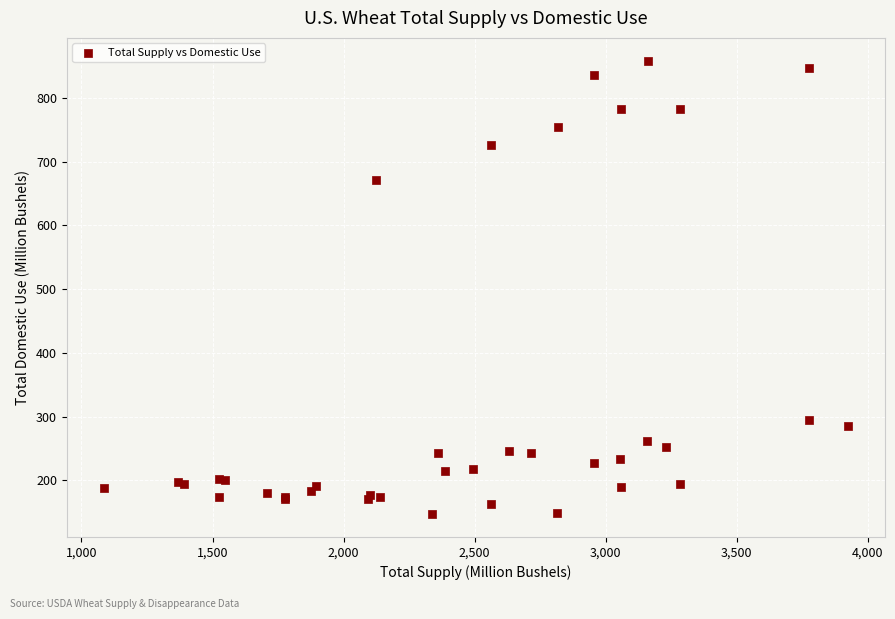

What Y value in the scatter plot is closest to 502?

671.9